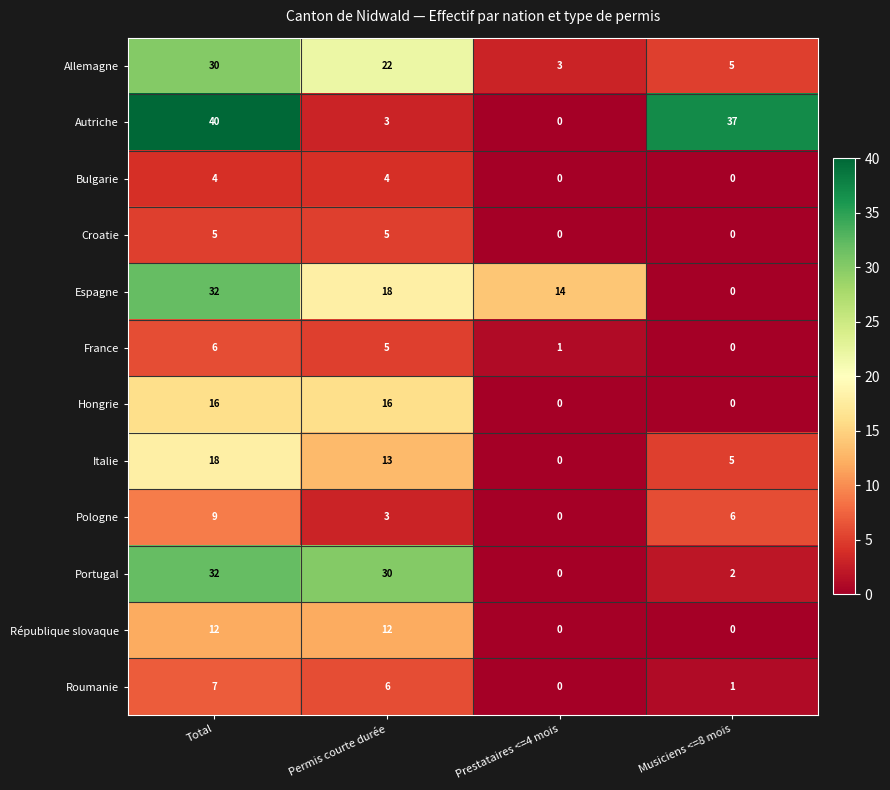

How many values in Bulgarie are above zero?

2